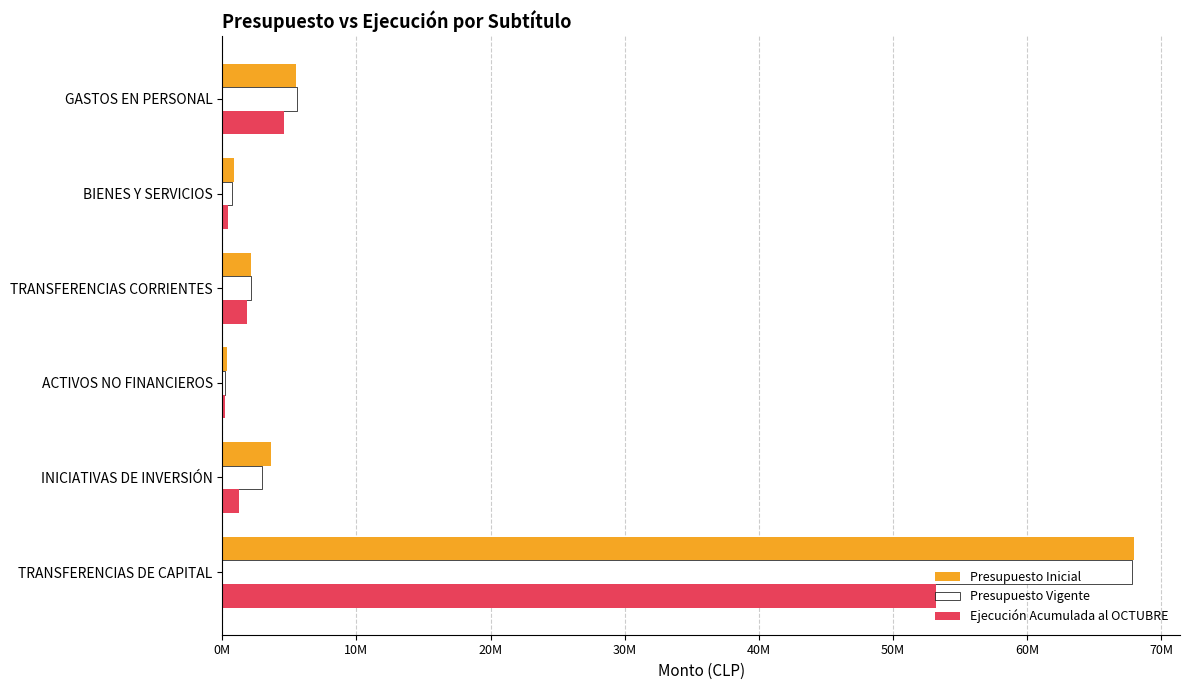

What is the average value of the Ejecución Acumulada al OCTUBRE series?

10241856